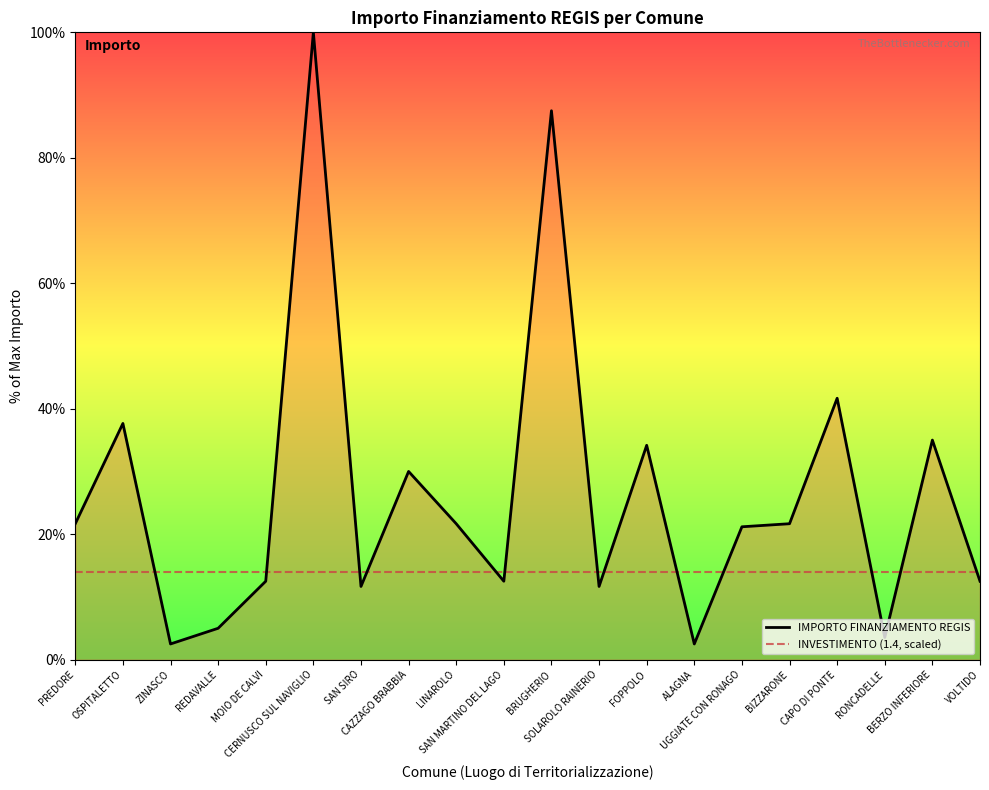

Which label corresponds to the largest value in the chart?

CERNUSCO SUL NAVIGLIO